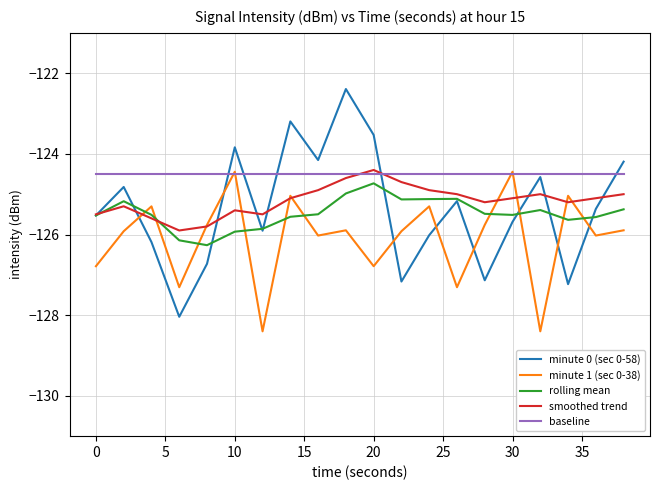

How many lines are shown in the chart?

5